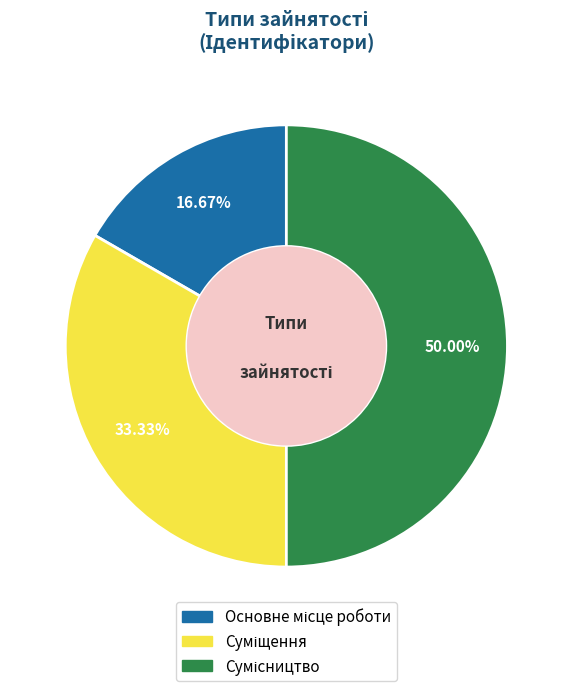

To the nearest percent, what is the average slice percentage?

33%